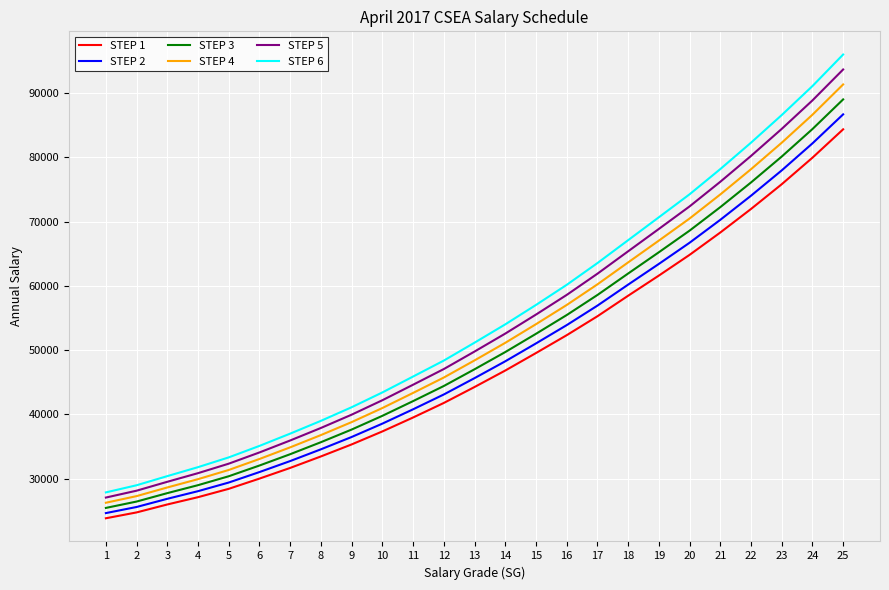

The STEP 3 series shows 65231 at 19. True or false?

True